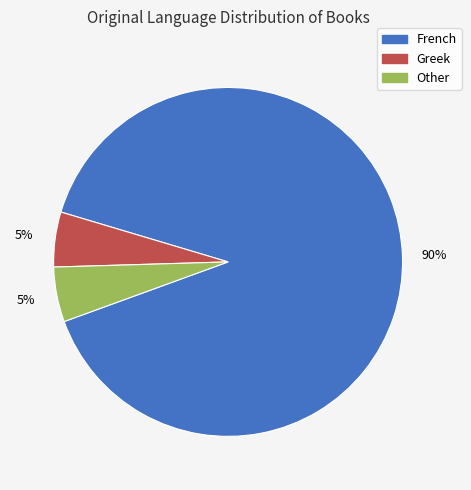

To the nearest percent, what is the average slice percentage?

33%